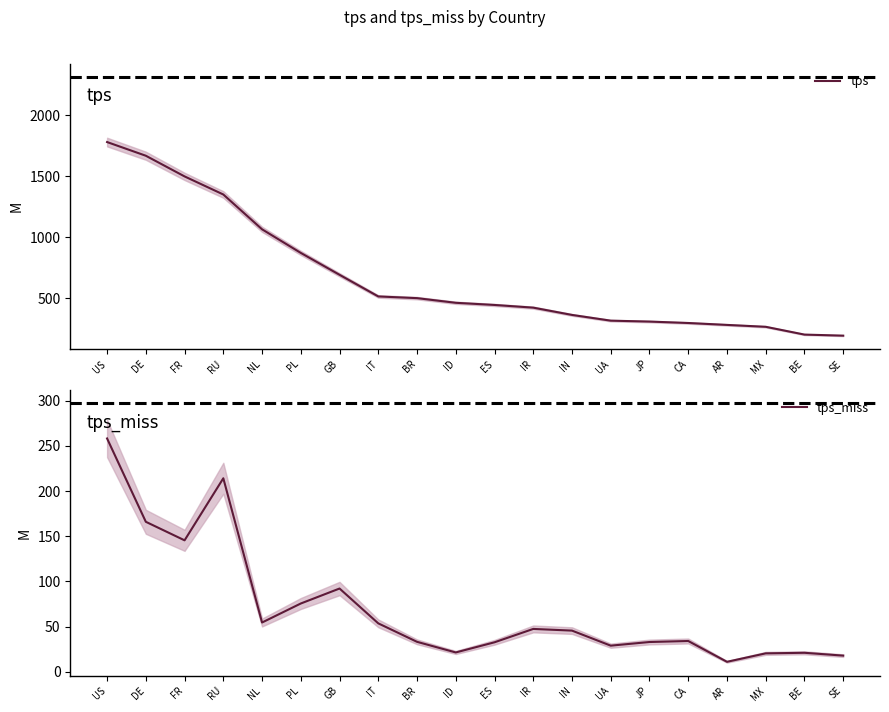

Reading left to right, transcribe all the data shown in this chart.

tps: US=1781.8	DE=1669.5	FR=1499.8	RU=1351.3	NL=1065.5	PL=871.7	GB=692.0	IT=514.2	BR=500.3	ID=462.1	ES=444.3	IR=422.3	IN=362.5	UA=315.4	JP=307.9	CA=296.2	AR=280.5	MX=265.0	BE=201.0	SE=192.3
tps_miss: US=258.2	DE=166.0	FR=145.5	RU=214.1	NL=54.6	PL=75.6	GB=92.2	IT=53.7	BR=33.2	ID=21.5	ES=32.7	IR=47.5	IN=45.6	UA=29.0	JP=33.0	CA=34.2	AR=11.1	MX=20.5	BE=21.1	SE=18.0